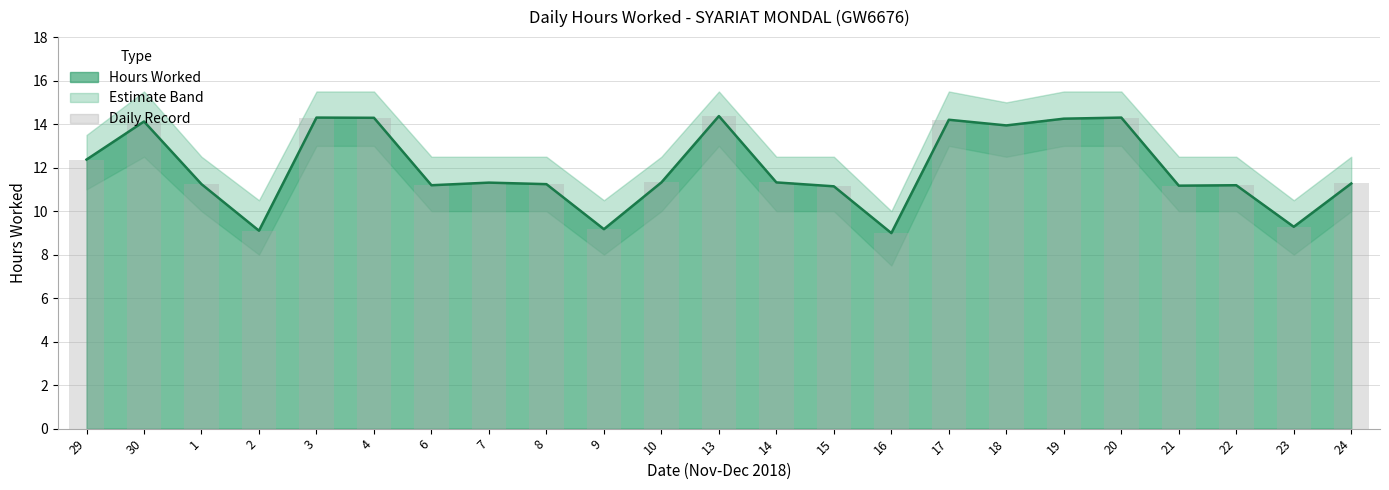

What is the ratio of the value at 22 to the value at 13?

0.8